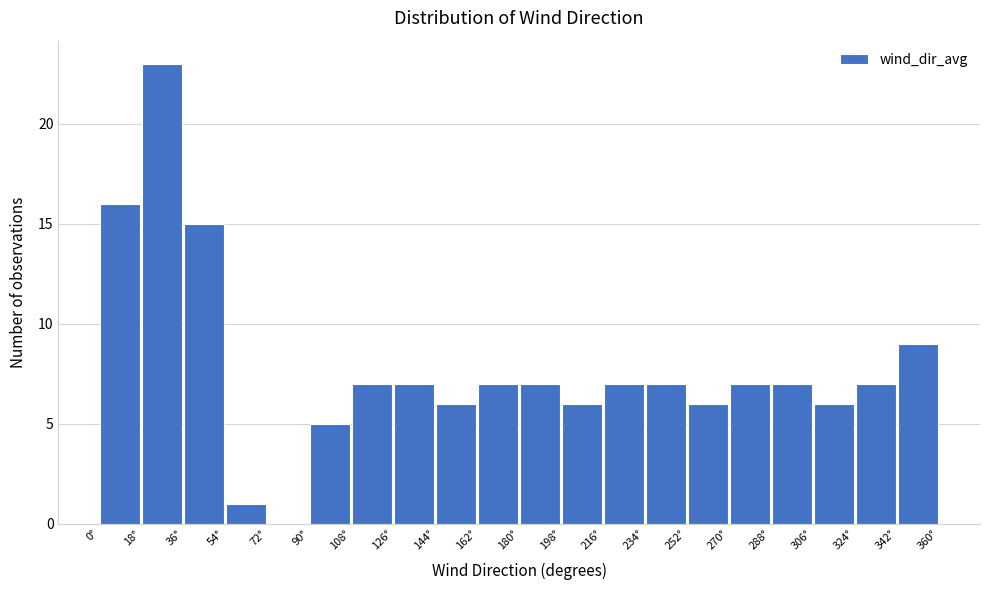

Reading left to right, transcribe this chart: for each bar, give the range it covers on the x-axis and its height. The values are not printed on the chart, so give them approximately, as read against the axis.

0 to 18: 16
18 to 36: 23
36 to 54: 15
54 to 72: 1
72 to 90: 0
90 to 108: 5
108 to 126: 7
126 to 144: 7
144 to 162: 6
162 to 180: 7
180 to 198: 7
198 to 216: 6
216 to 234: 7
234 to 252: 7
252 to 270: 6
270 to 288: 7
288 to 306: 7
306 to 324: 6
324 to 342: 7
342 to 360: 9